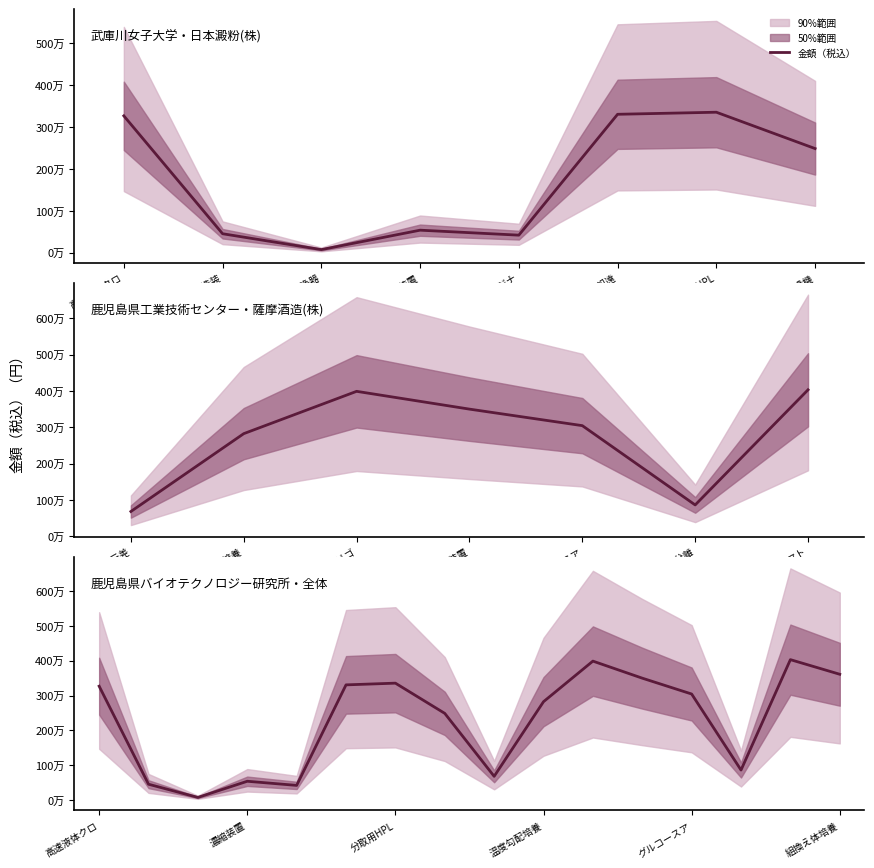

What is the smallest value displayed?

75000